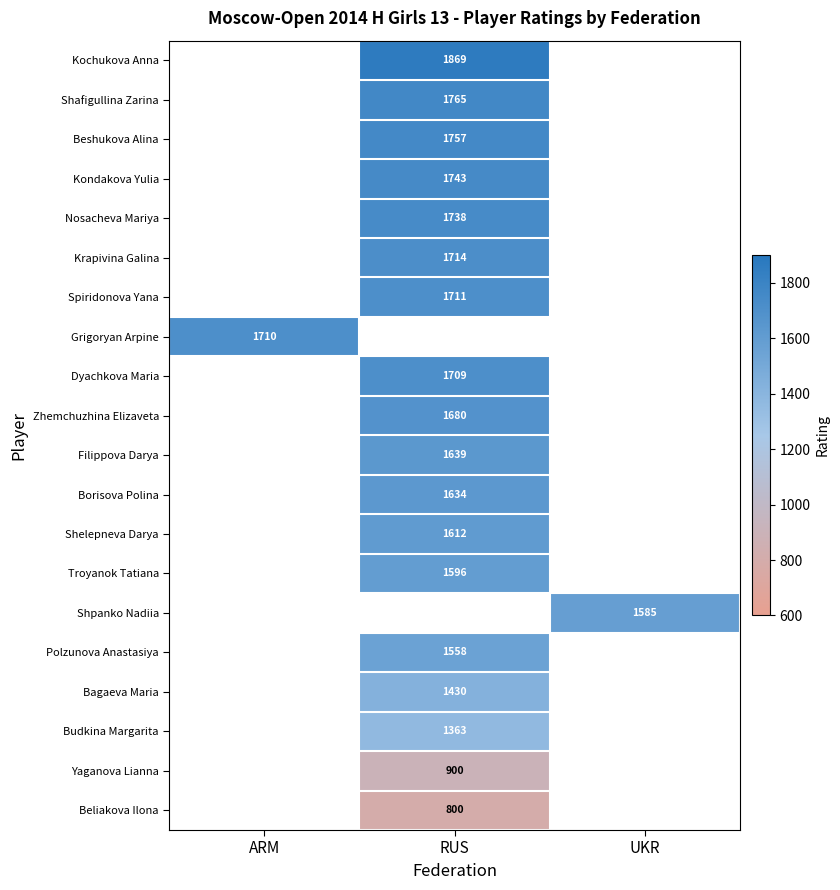

Which category has the highest value across all series?

RUS